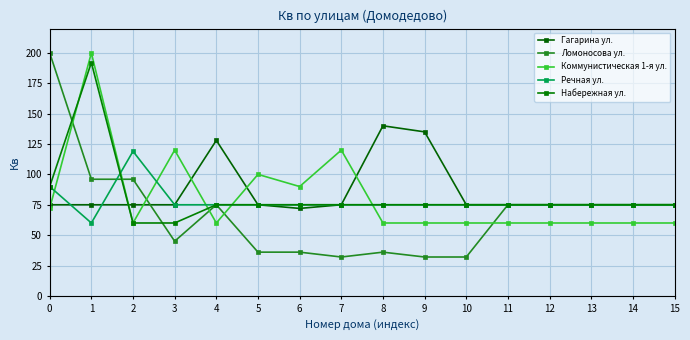

Is the value of Набережная ул. at 7 greater than the value of Коммунистическая 1-я ул. at 8?

Yes